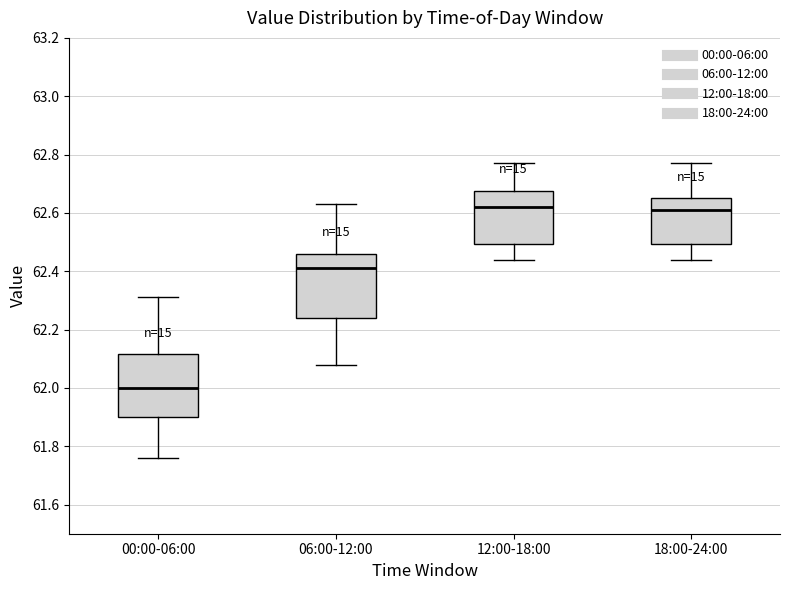

Reading left to right, read every box against the y-axis: the position of its median line, the range the box covers, and the ends of its whiskers. The values are not printed on the chart, so give them approximately, as read against the axis.

00:00-06:00: median 62.00, box 61.90 to 62.12, whiskers 61.76 to 62.32
06:00-12:00: median 62.42, box 62.24 to 62.46, whiskers 62.08 to 62.64
12:00-18:00: median 62.62, box 62.50 to 62.68, whiskers 62.44 to 62.78
18:00-24:00: median 62.62, box 62.50 to 62.66, whiskers 62.44 to 62.78